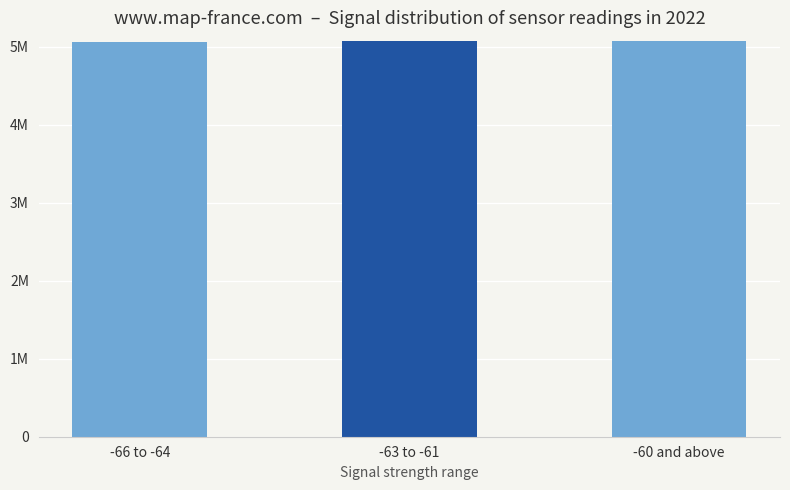

Does the chart contain any negative values?

No